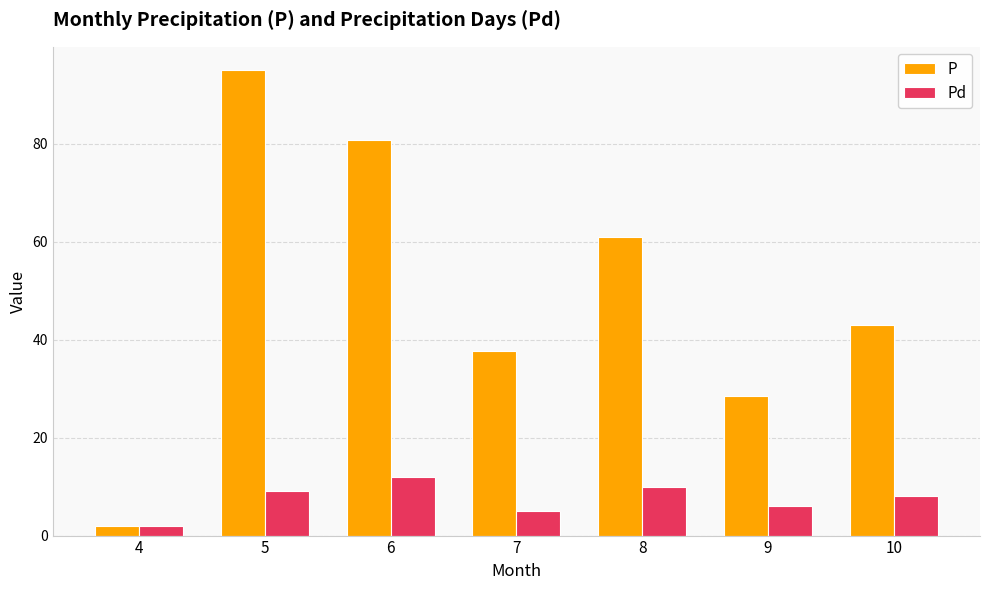

What is the difference between the highest and lowest values at 8?

51.0